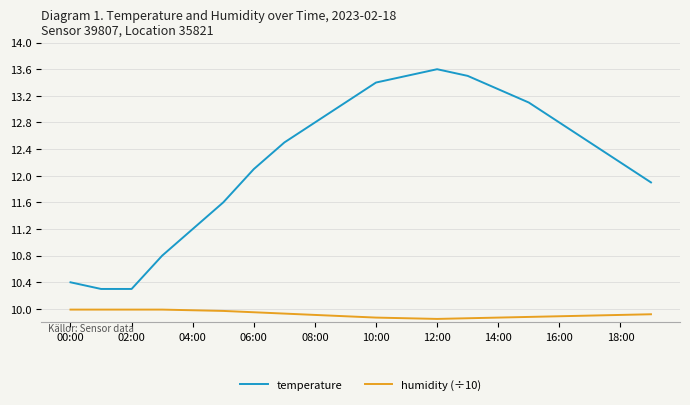

How many distinct data groups are displayed?

2